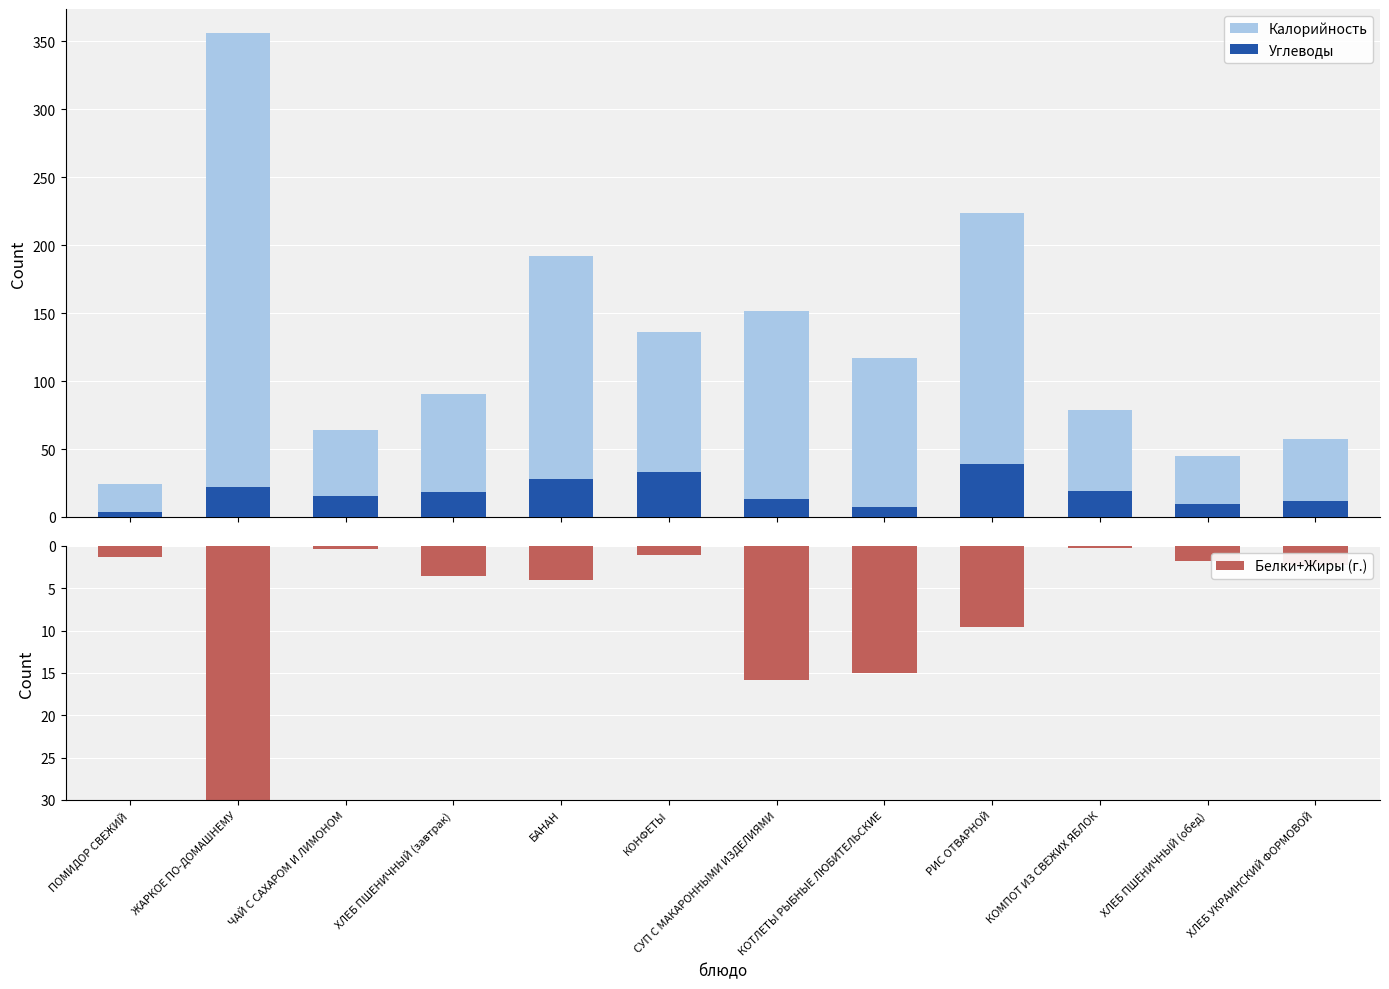

Where is Углеводы nearest to the value 21?

ЖАРКОЕ ПО-ДОМАШНЕМУ